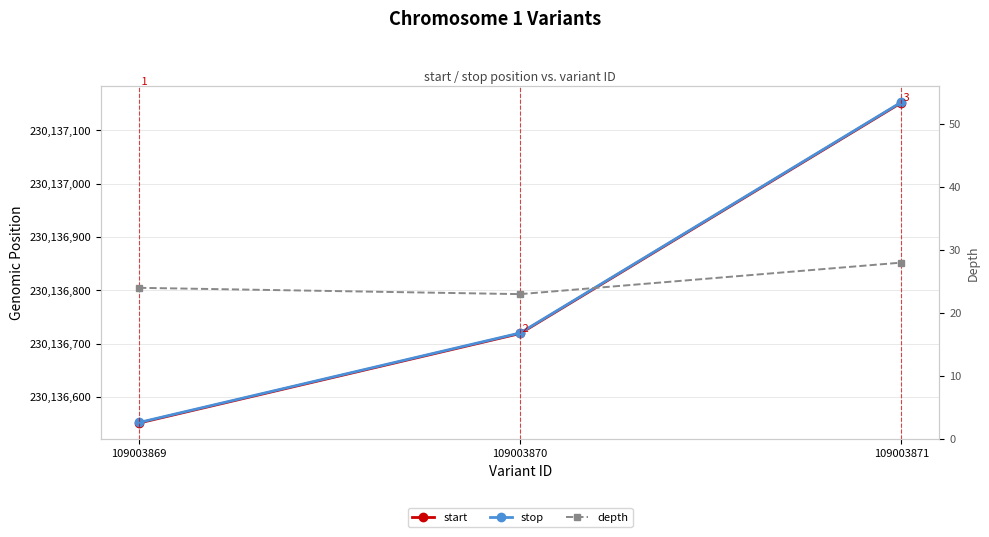

Between 109003871 and 109003870, which is larger?

109003871